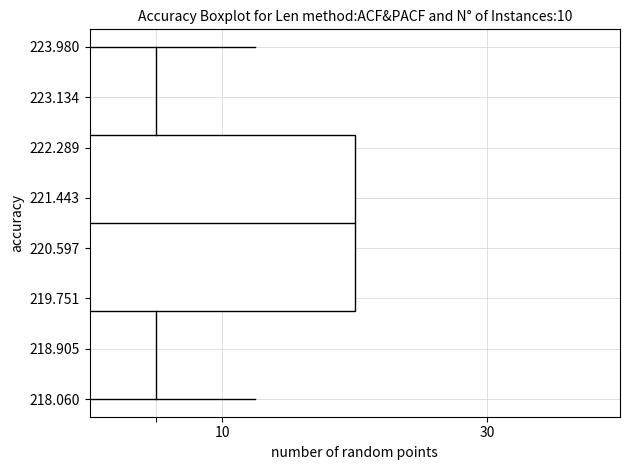

Transcribe this box plot: give where the median line is, the range the box spans, and where the two whiskers end, as read against the y-axis. The values are not printed on the chart, so give them approximately, as read against the axis.

median 221.0, box 219.5 to 222.5, whiskers 218.1 to 224.0